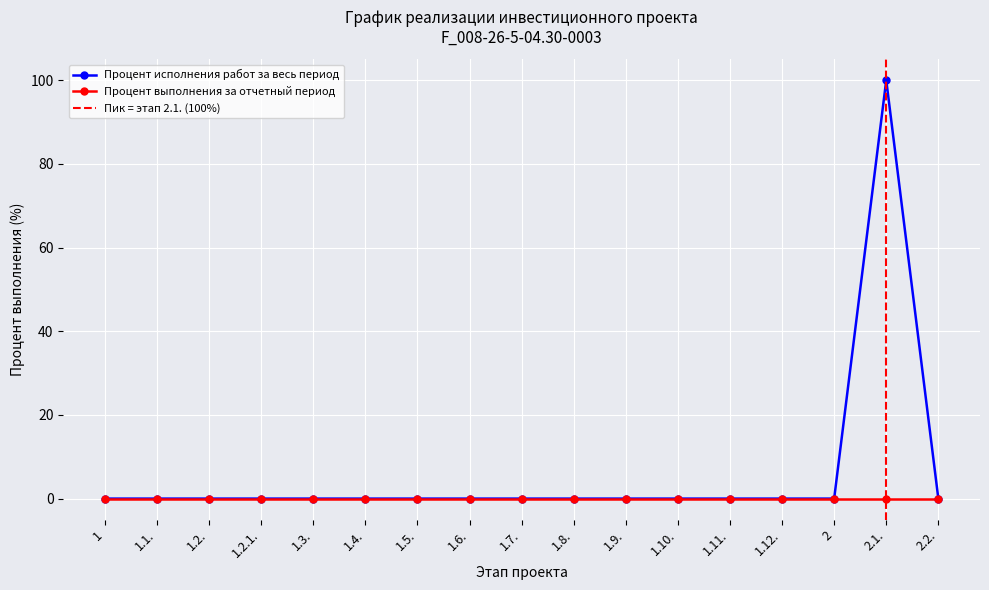

List the labels in order of value, largest first.

2.1., 1, 1.1., 1.2., 1.2.1., 1.3., 1.4., 1.5., 1.6., 1.7., 1.8., 1.9., 1.10., 1.11., 1.12., 2, 2.2.